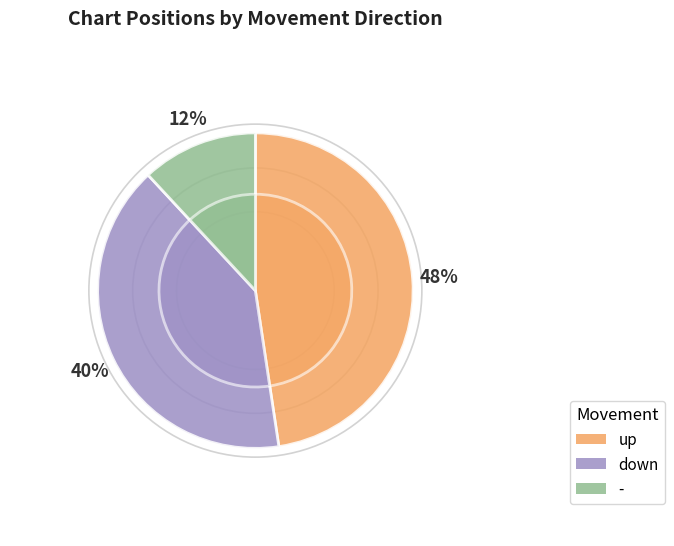

Does up account for over 50% of the chart?

No